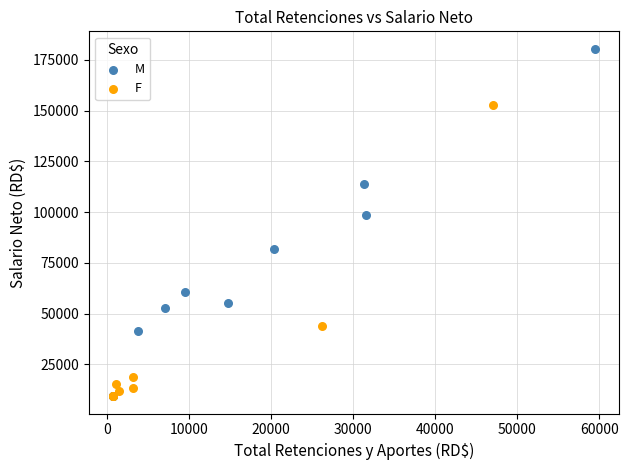

Which series reaches the maximum Y coordinate?

M